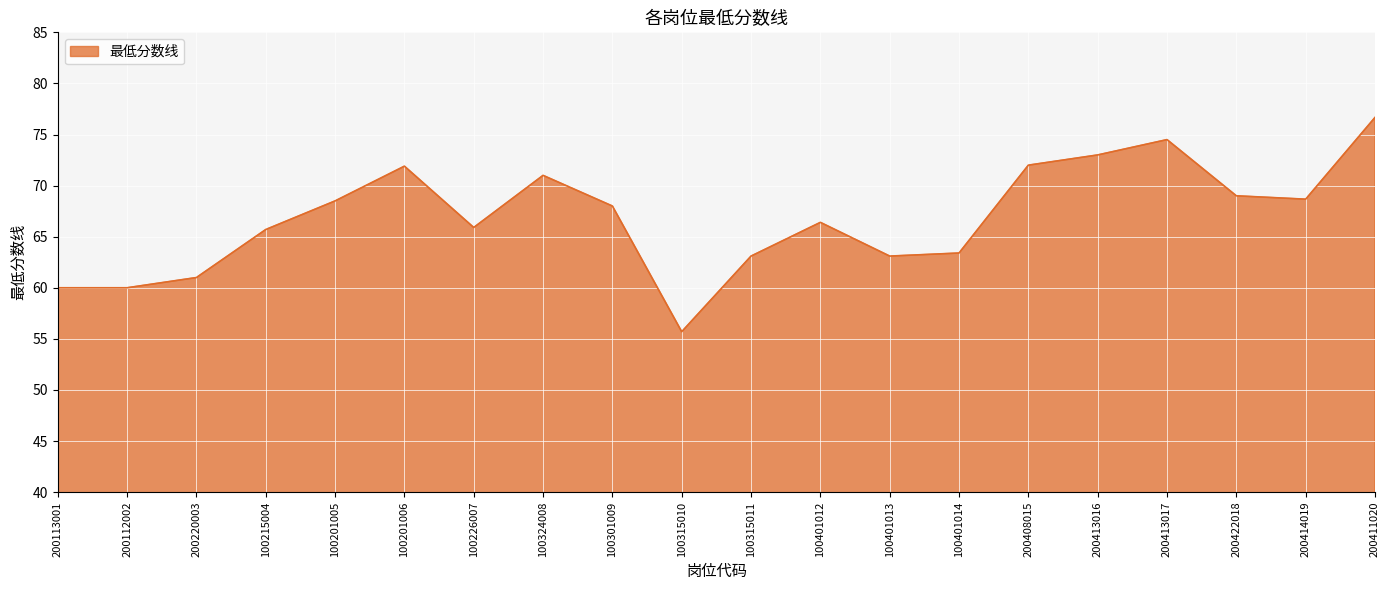

Which has a higher value, 100324008 or 100401013?

100324008